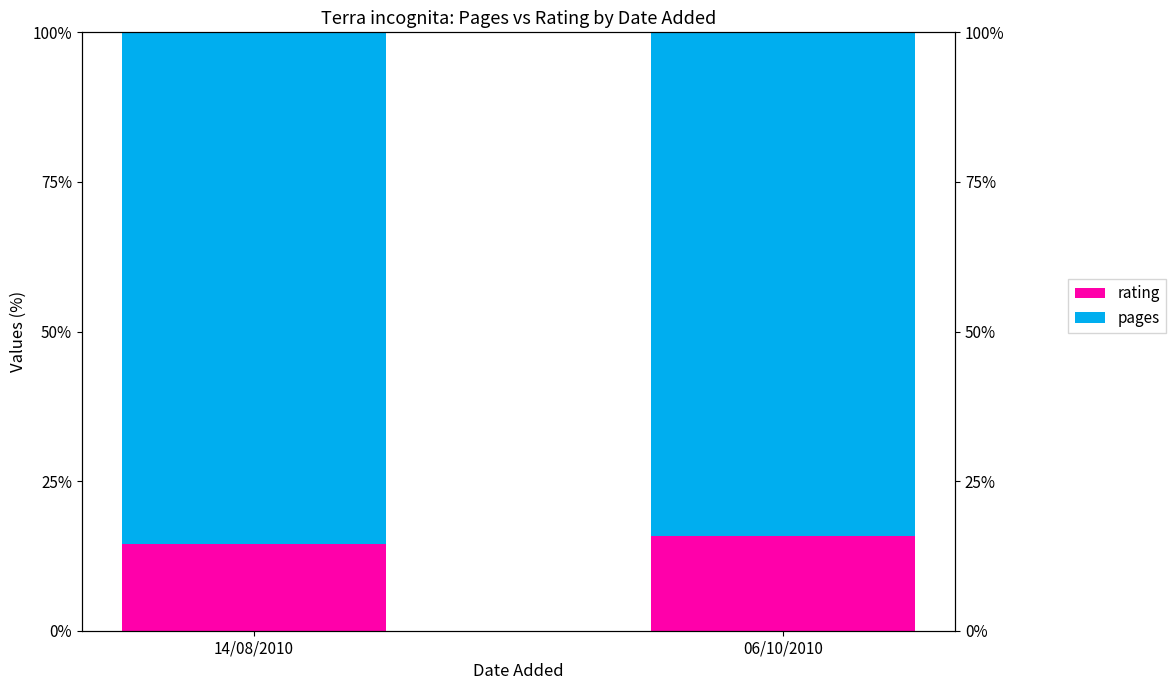

How many data points in pages are less than 85?

1